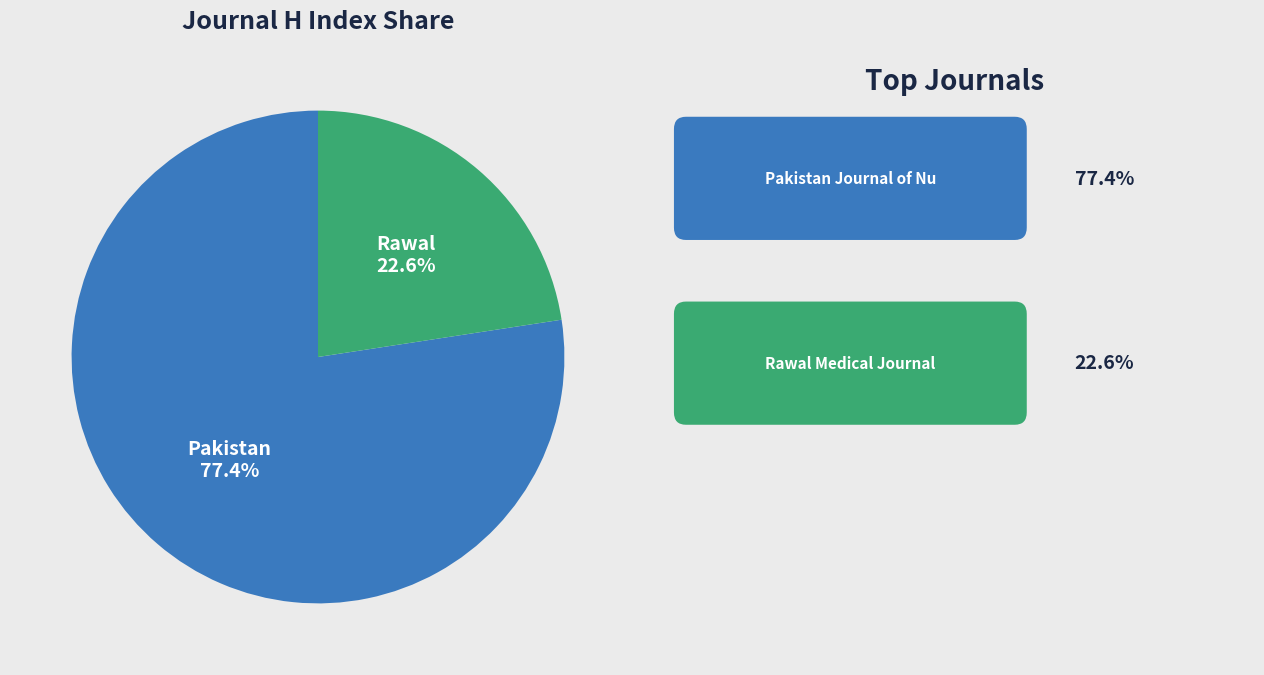

Does any single category account for the majority?

Yes